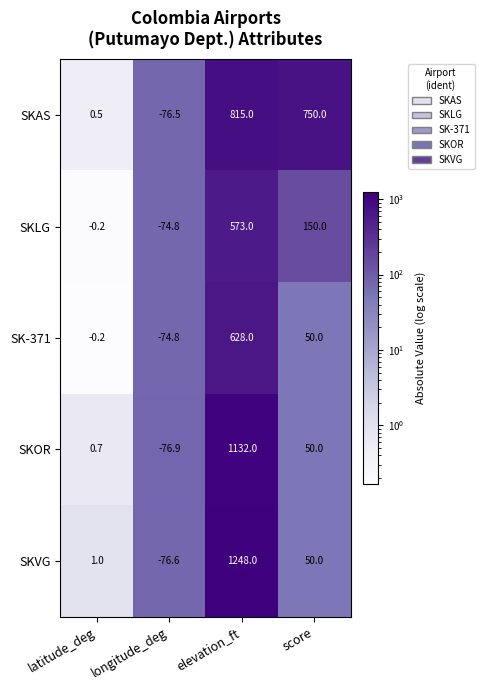

True or false: SKOR has a value of 1132.0 at elevation_ft.

True